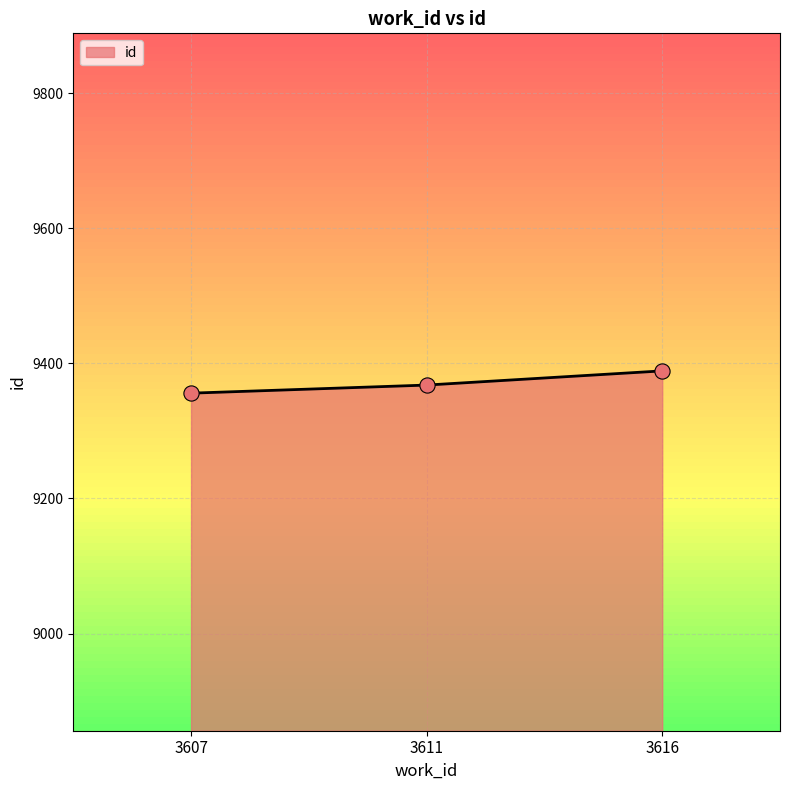

What is the change in value from 3607 to 3616?

+33